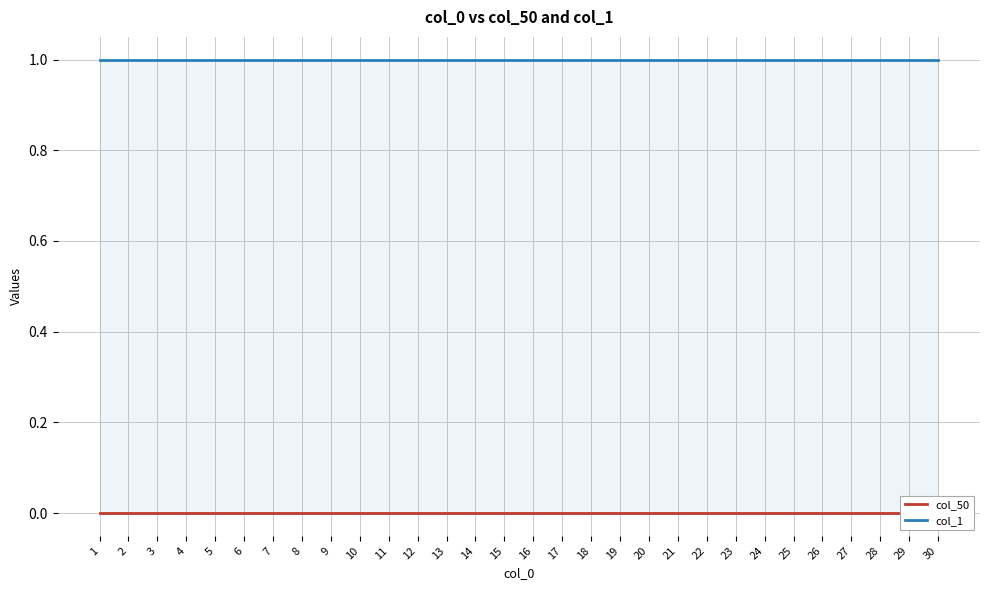

Which series has the widest spread of values?

col_50